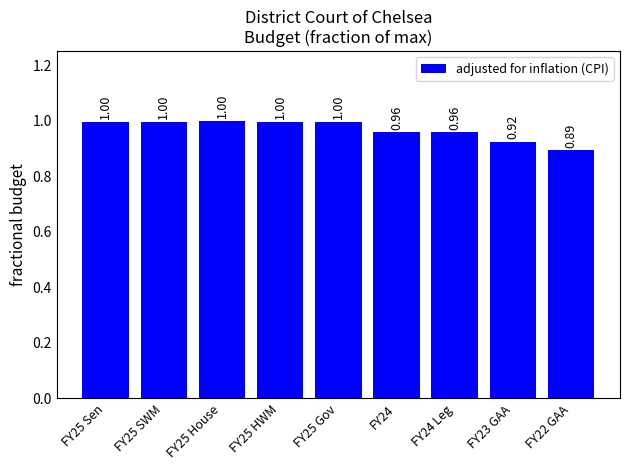

Between FY25 HWM and FY22 GAA, which is larger?

FY25 HWM